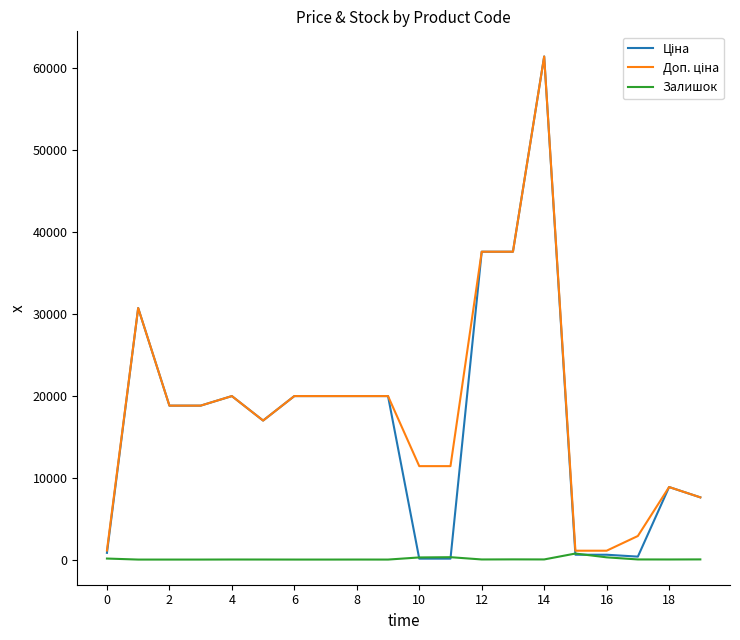

What is the greatest value displayed?

61434.3